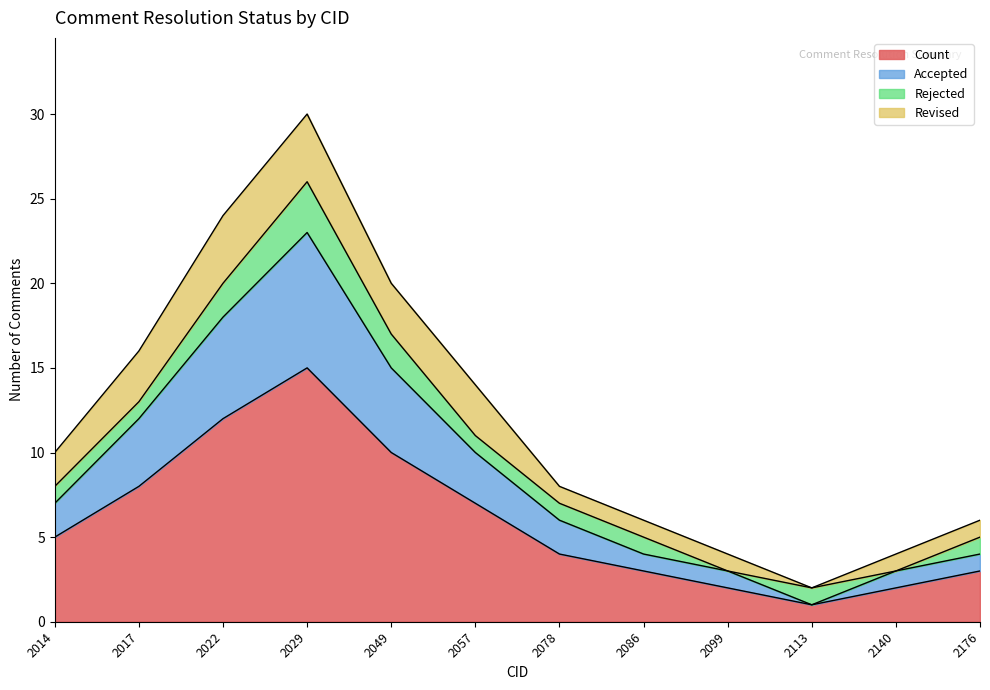

At which label does Count first exceed 5?

2017